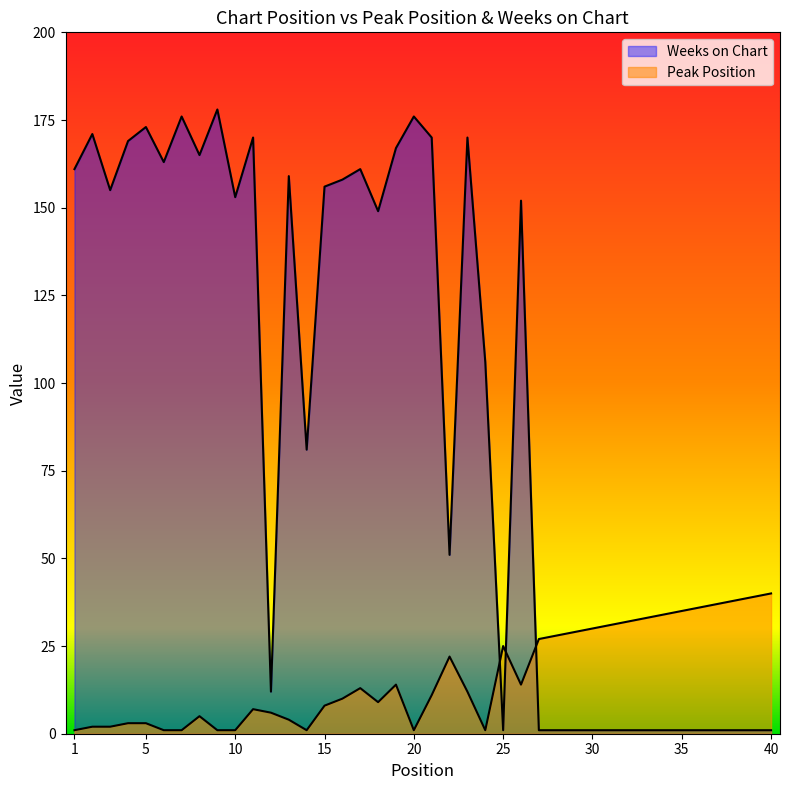

What is the spread (max minus min) of values at 33?

32